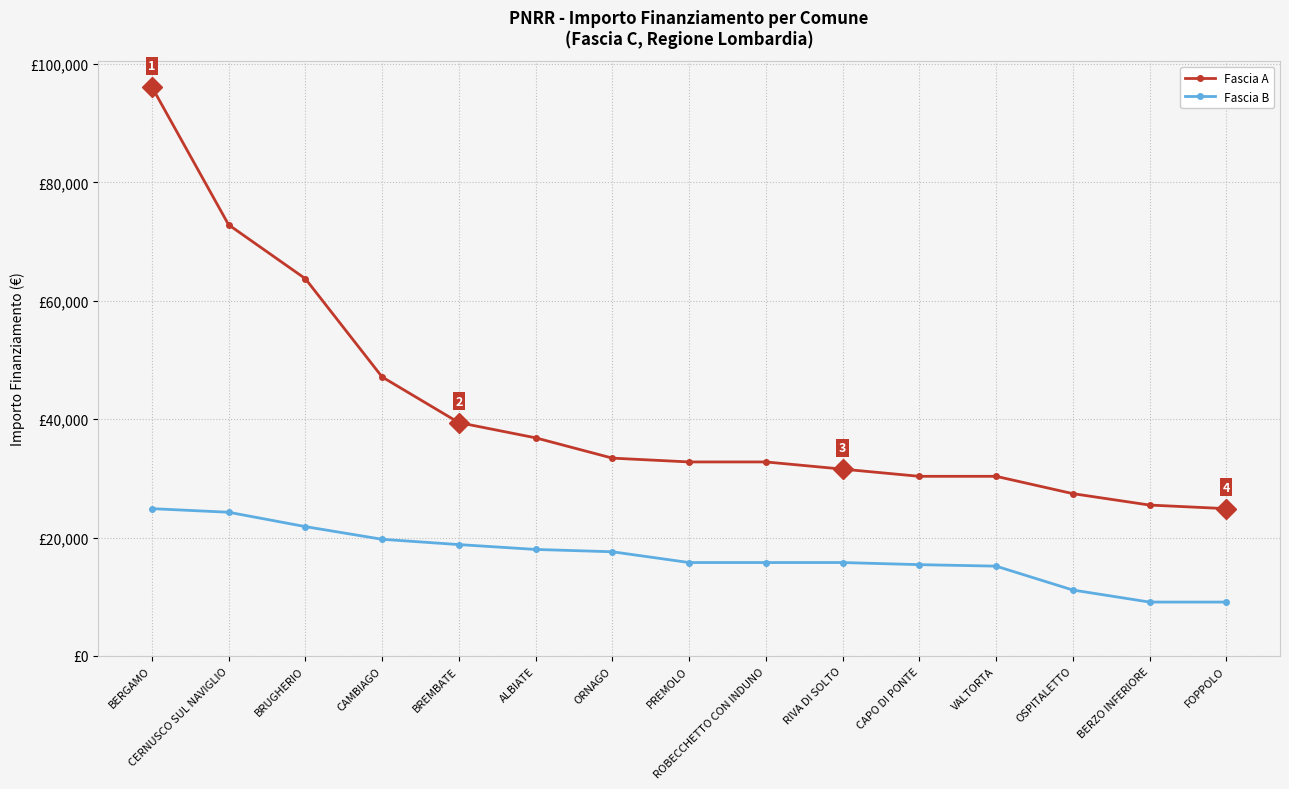

List the series in order of their peak value, lowest first.

Fascia B, Fascia A